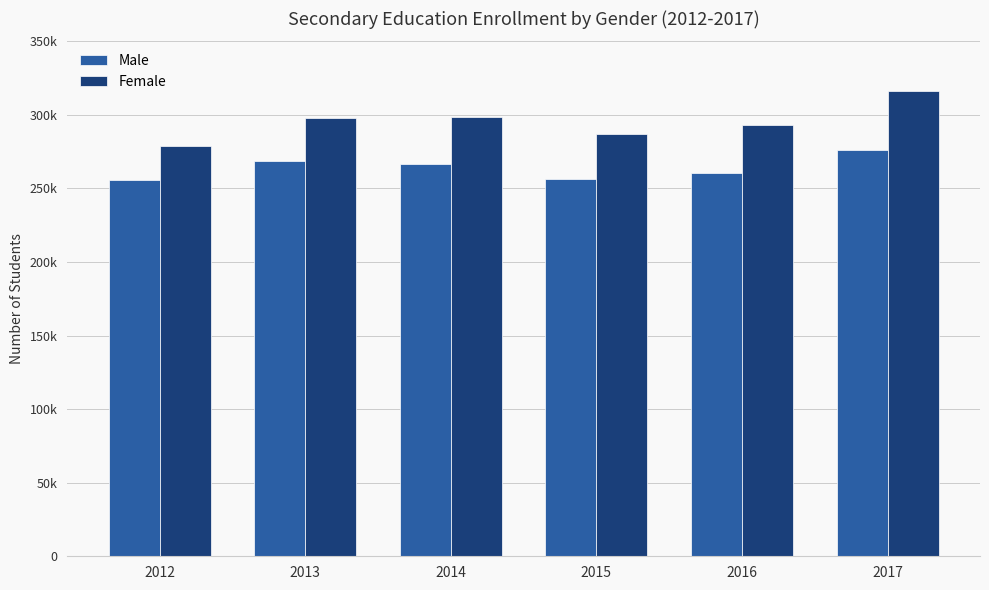

Reading left to right, transcribe all the data shown in this chart.

Male: 2012=255503	2013=268581	2014=266579	2015=256634	2016=260679	2017=276437
Female: 2012=279209	2013=297789	2014=298733	2015=287302	2016=293060	2017=316064